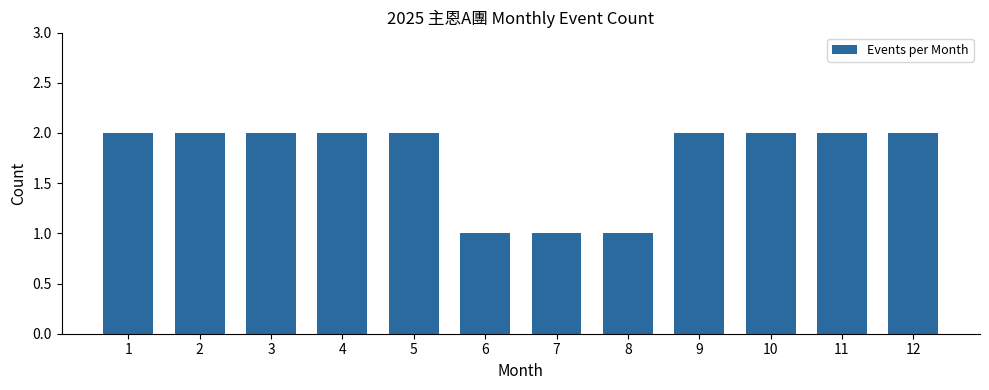

How many values are between 2 and 3?

9